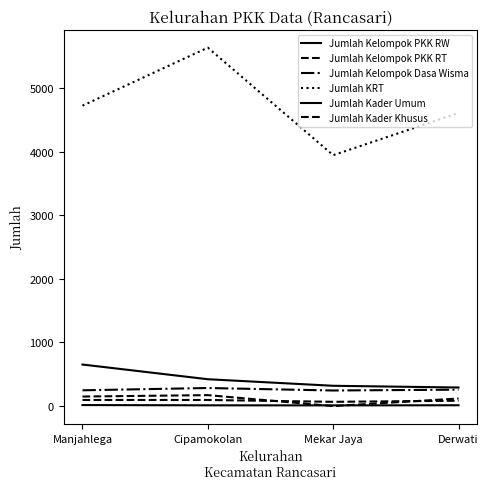

Which series has the largest range (max minus min)?

Jumlah KRT